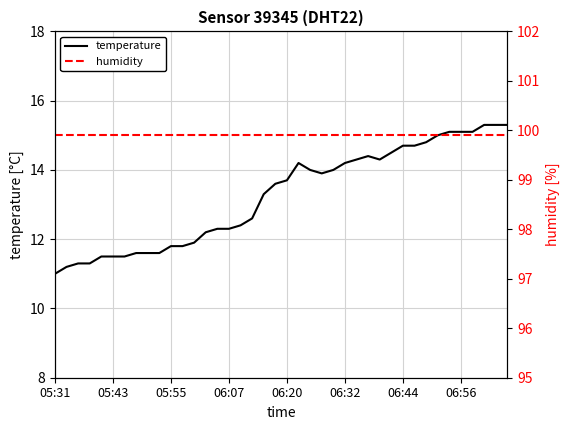

The temperature series shows 14.2 at 06:32. True or false?

True